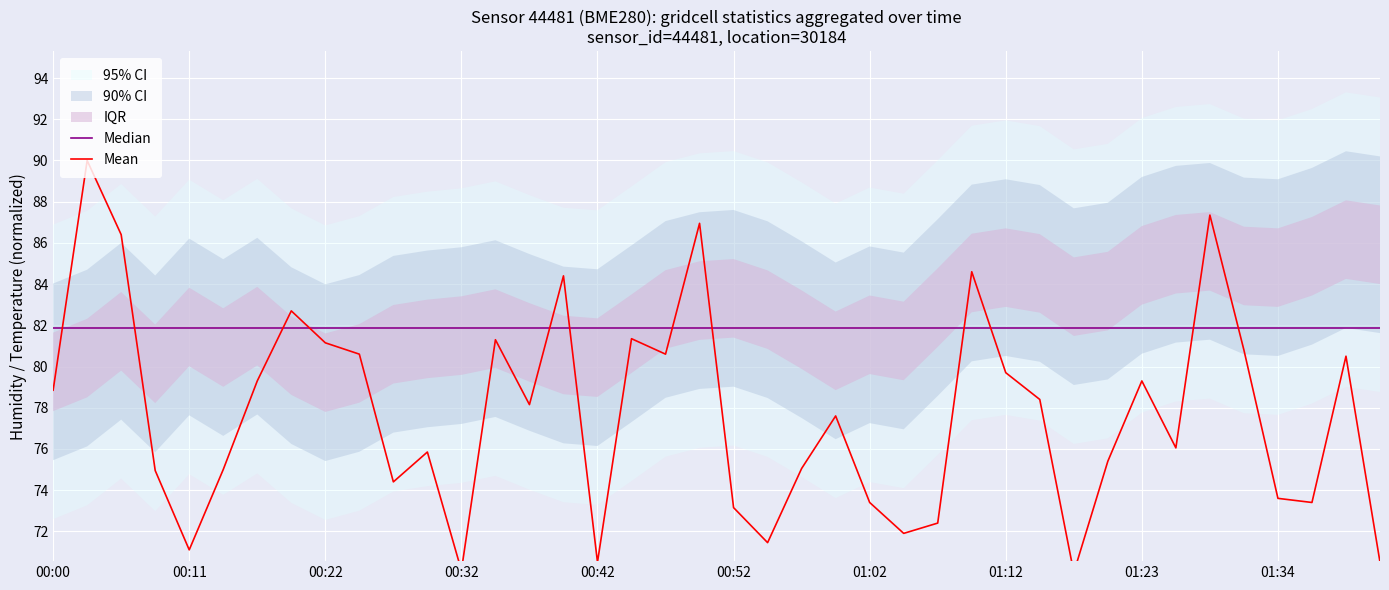

What is the sum of all Median values?

3275.2